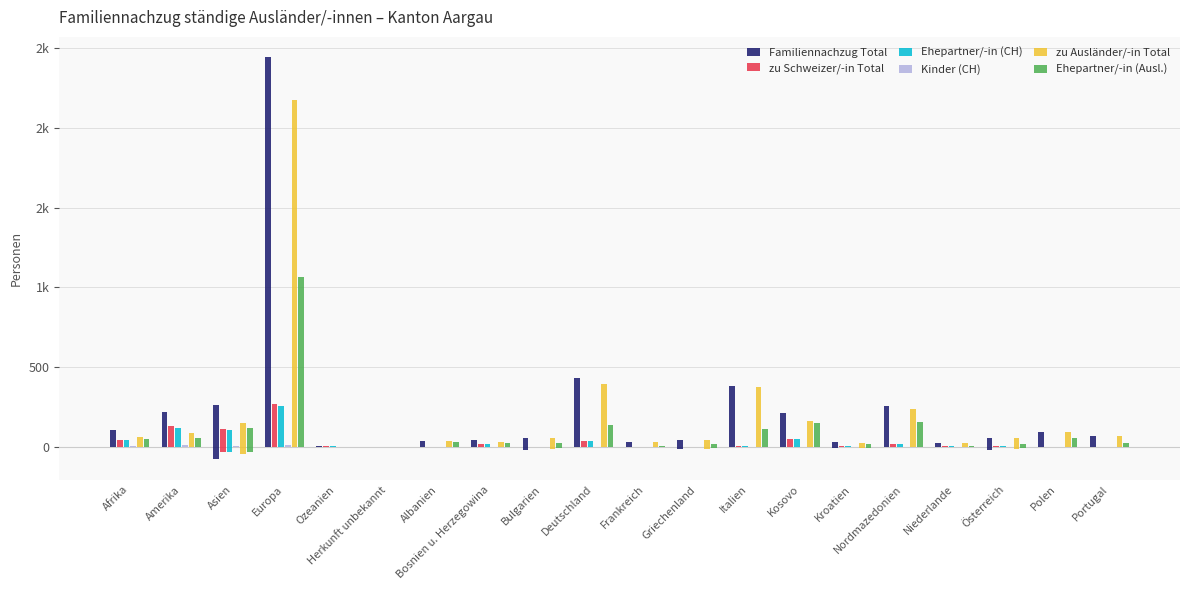

Where is Ehepartner/-in (CH) nearest to the value 128?

Amerika